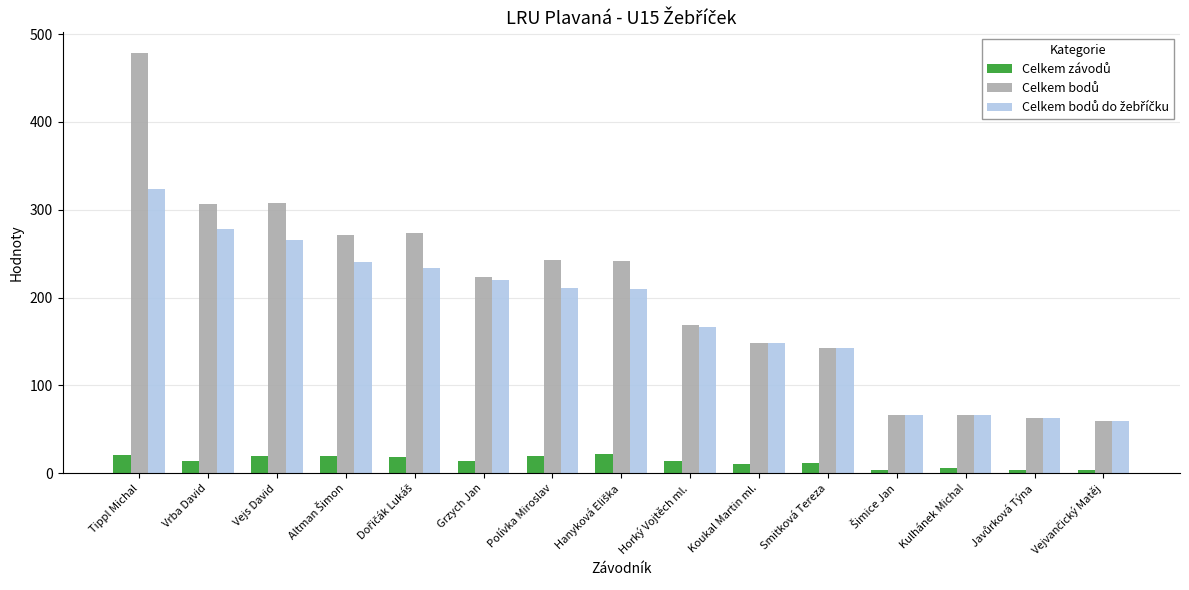

At which category is the sum across all series the highest?

Tippl Michal